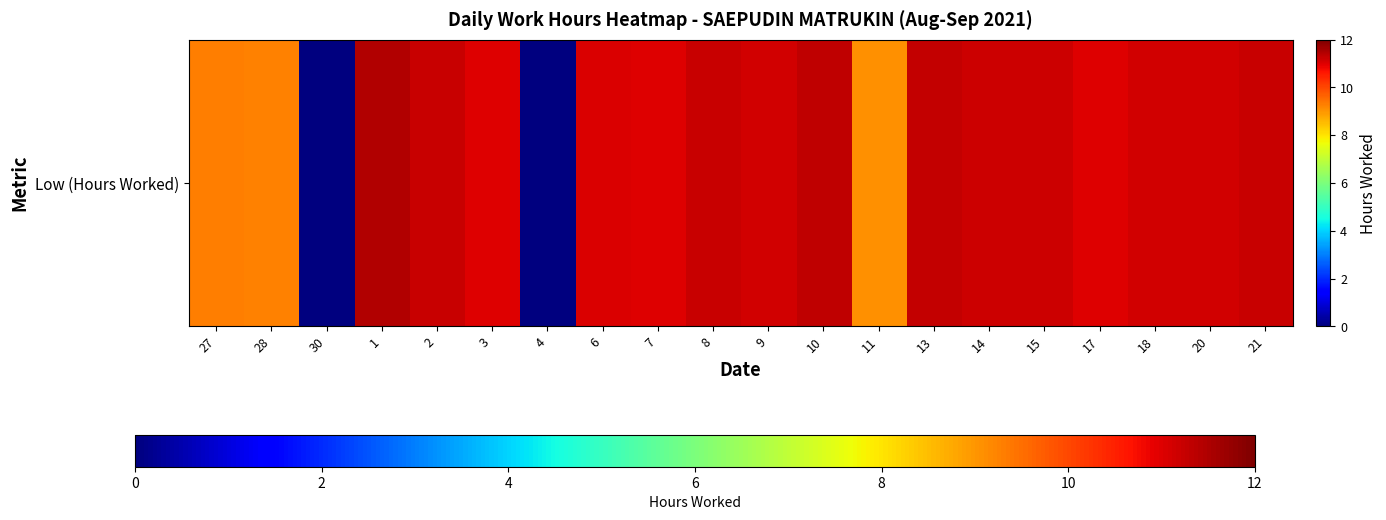

Read the value at 20.

11.1